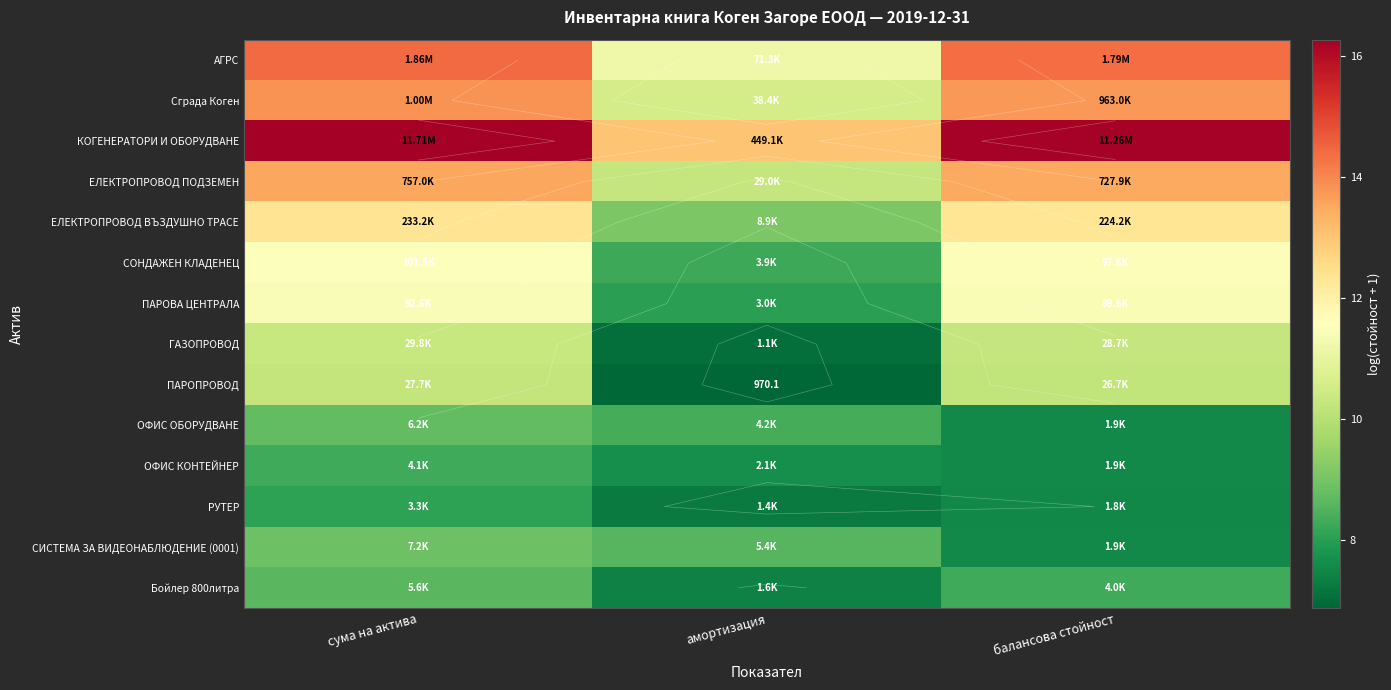

What value does the ПАРОПРОВОД series have at сума на актива?

10.2